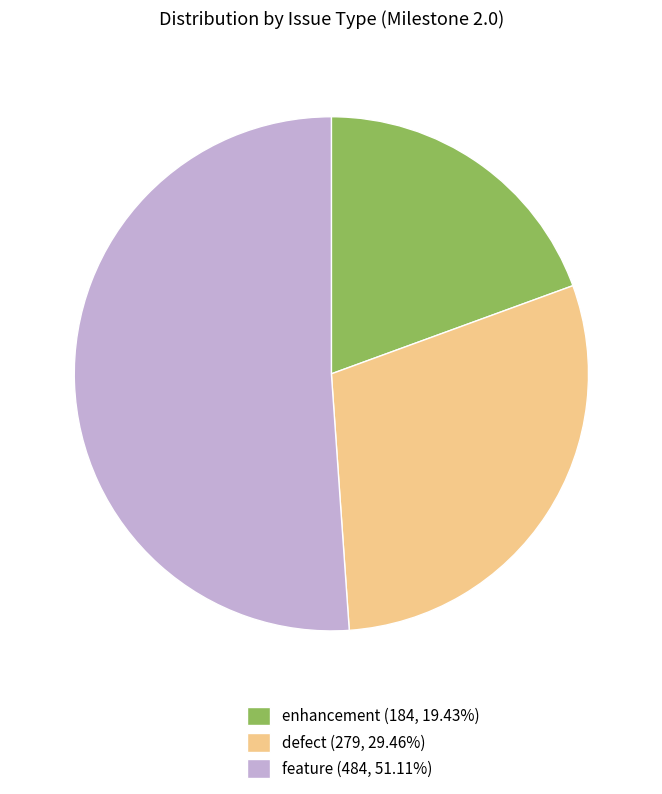

Does any single category account for the majority?

Yes